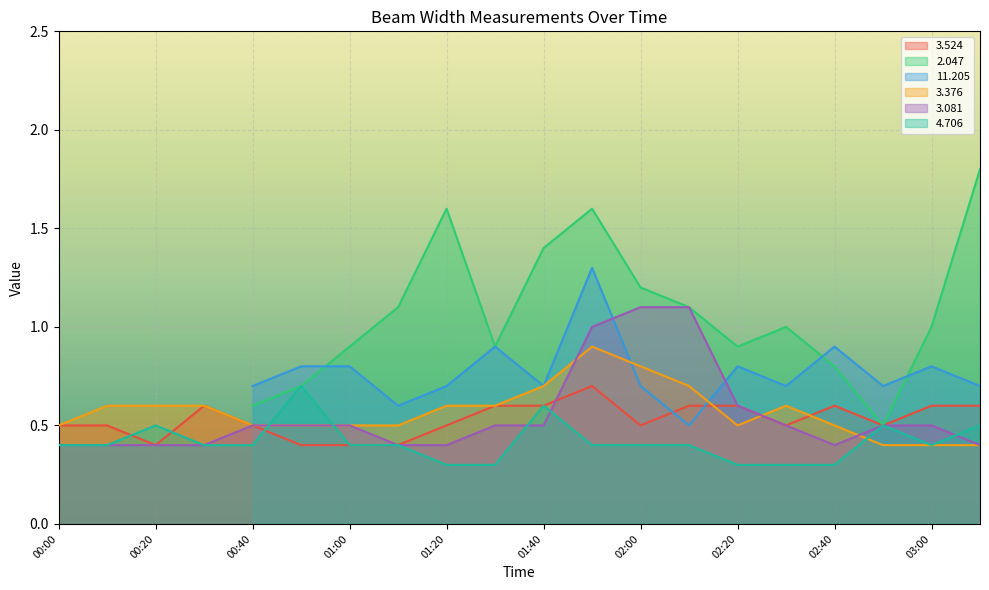

Is it true that 4.706 equals 0.4 at 01:20?

False